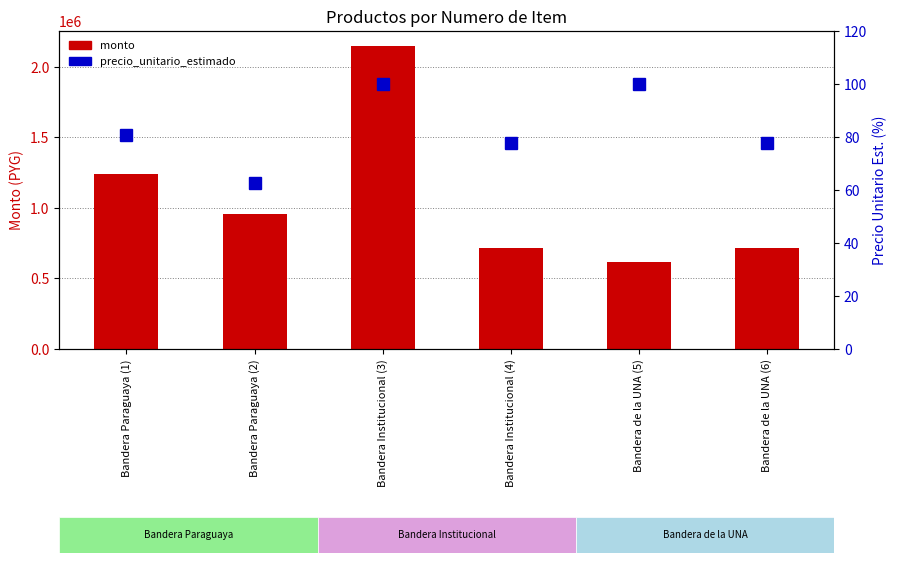

What is the highest value of the monto series?

2146669.0